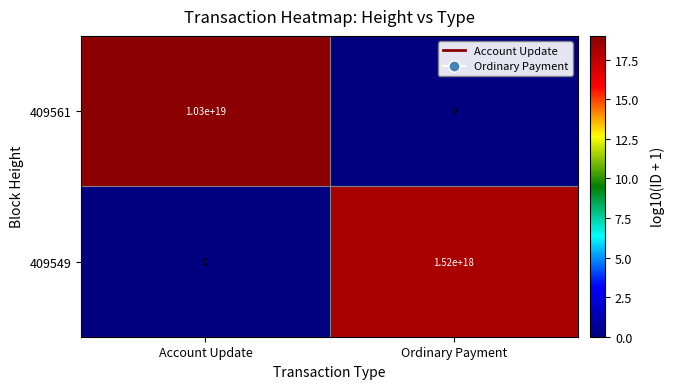

Is the value of 409549 at Ordinary Payment greater than the value of 409561 at Ordinary Payment?

Yes